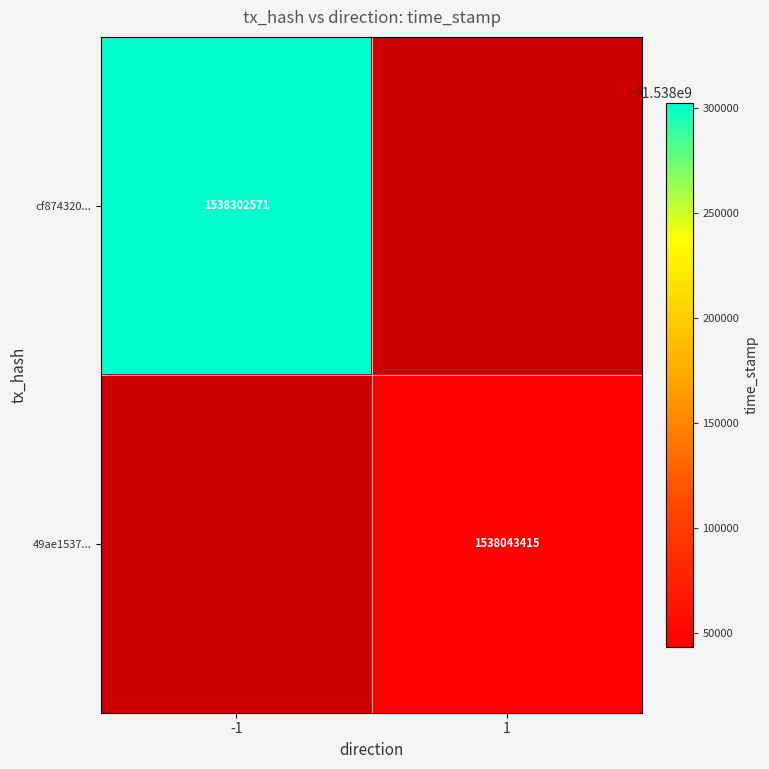

True or false: 49ae1537... has a value of 2338755400 at 1.

False